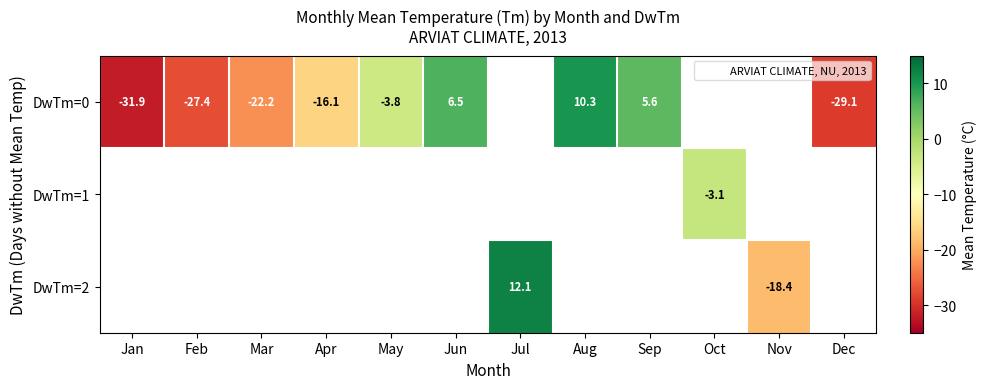

At which category does the chart reach its minimum across all series?

Jan